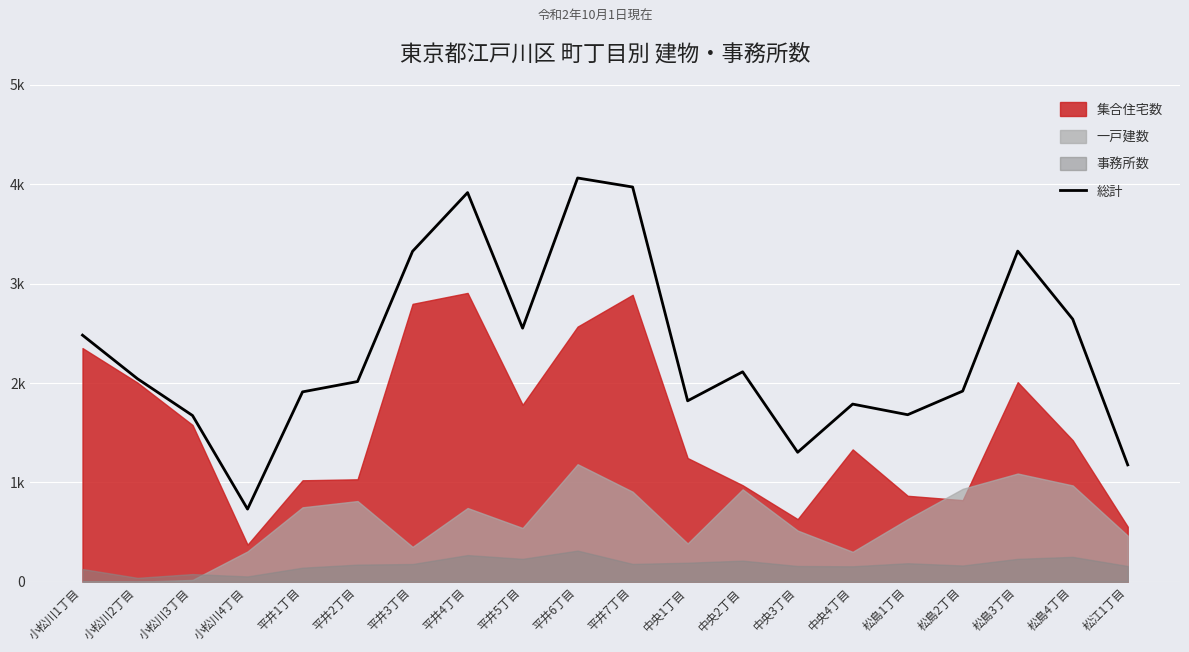

The chart shows a value of 2930 at 中央1丁目. True or false?

False